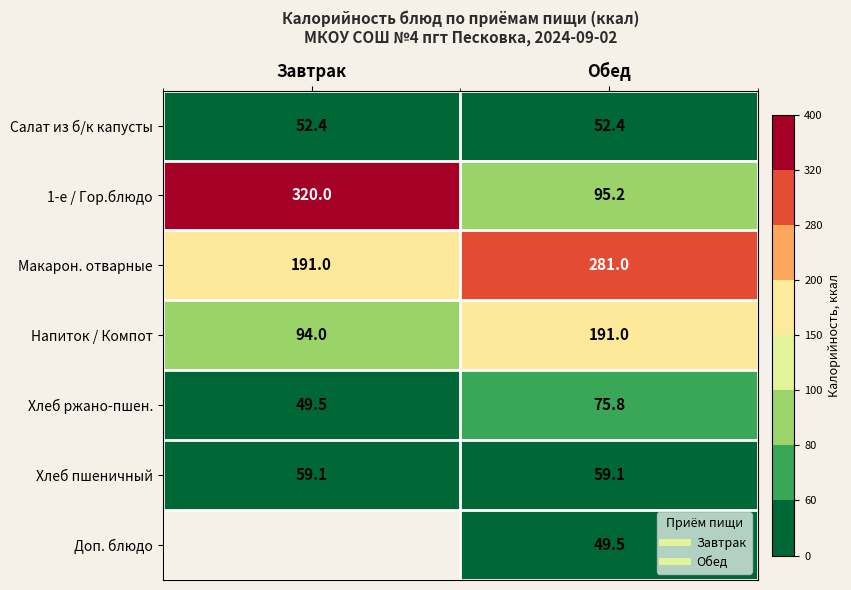

Which series has the widest spread of values?

1-е / Гор.блюдо